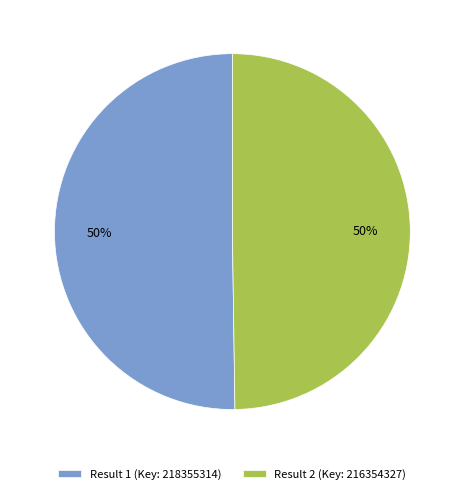

Count the number of slices in the pie.

2